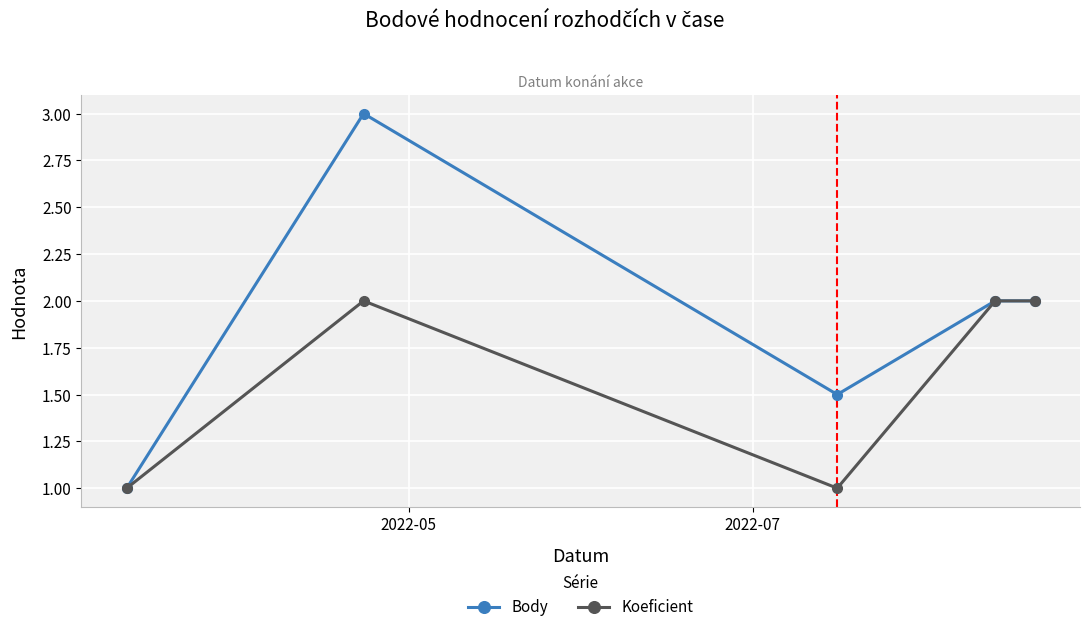

Count the number of categories in the chart.

5